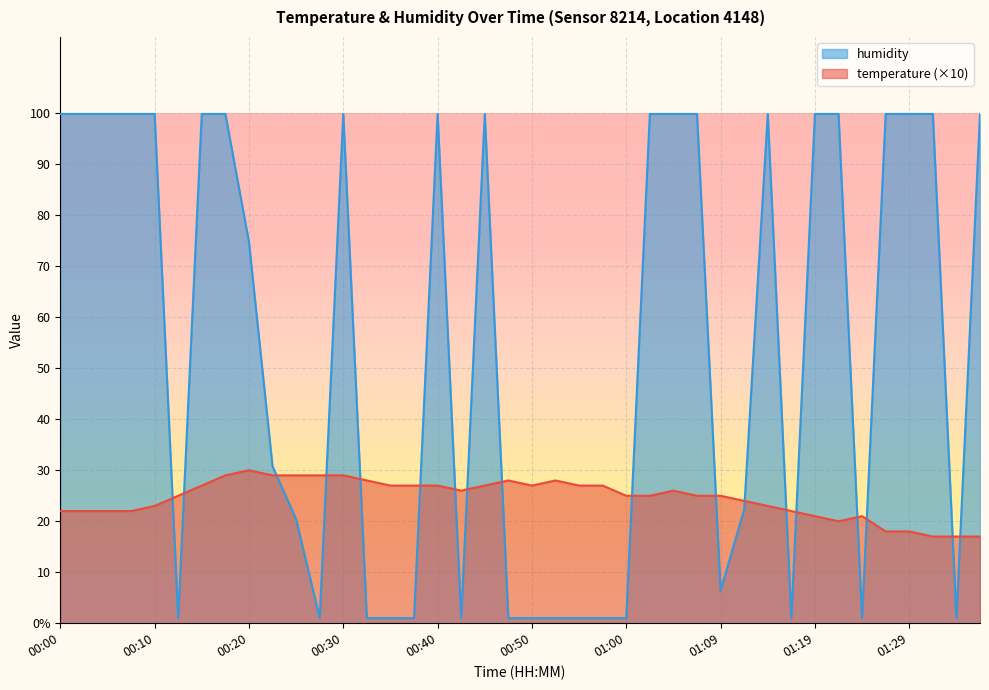

Count the number of data series in this chart.

2